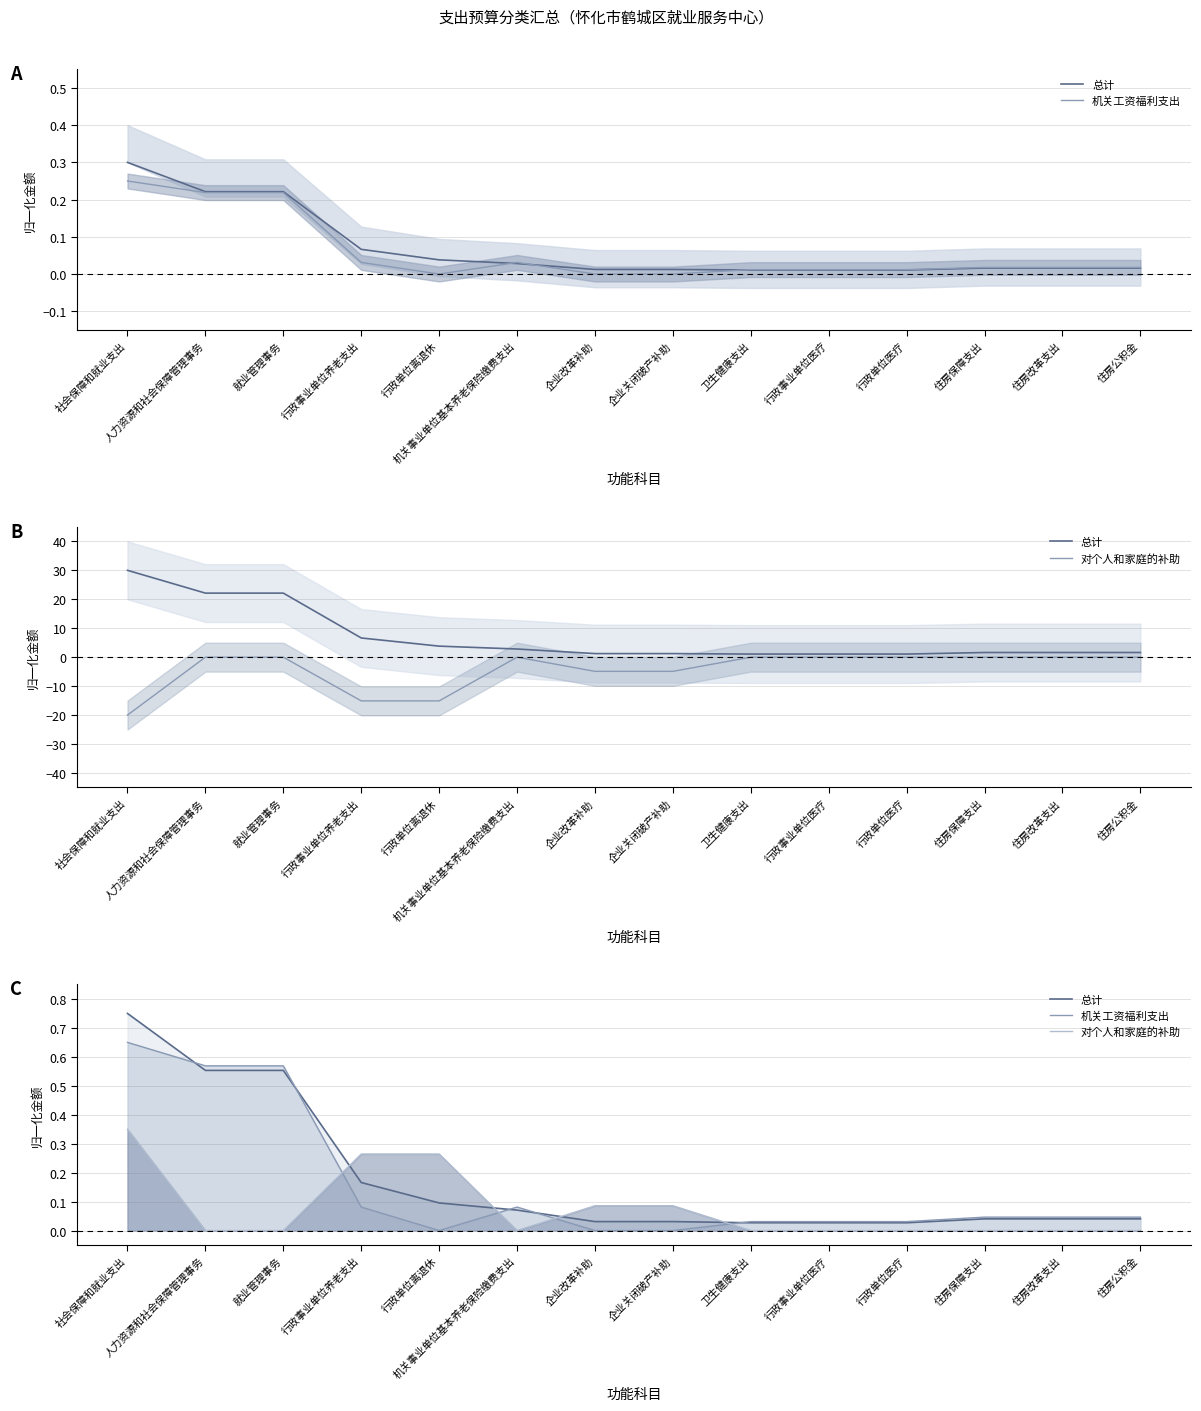

The value of 对个人和家庭的补助 at 机关事业单位基本养老保险缴费支出 is -0.1. True or false?

False